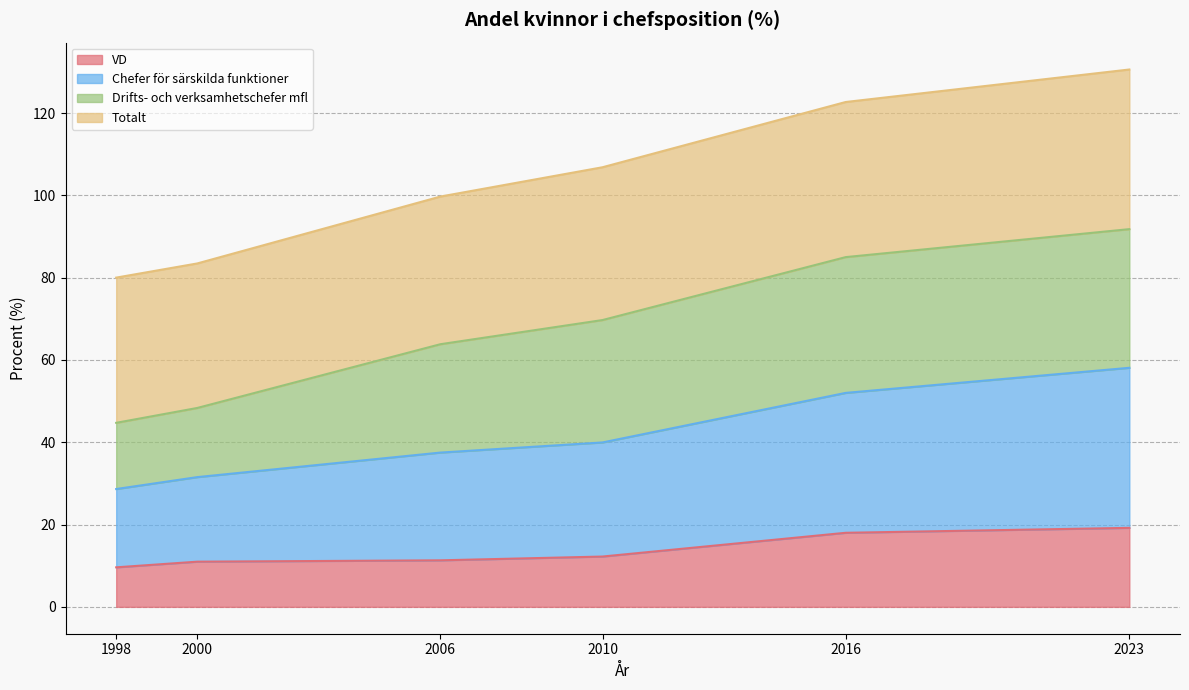

What is the maximum value for VD?

19.2